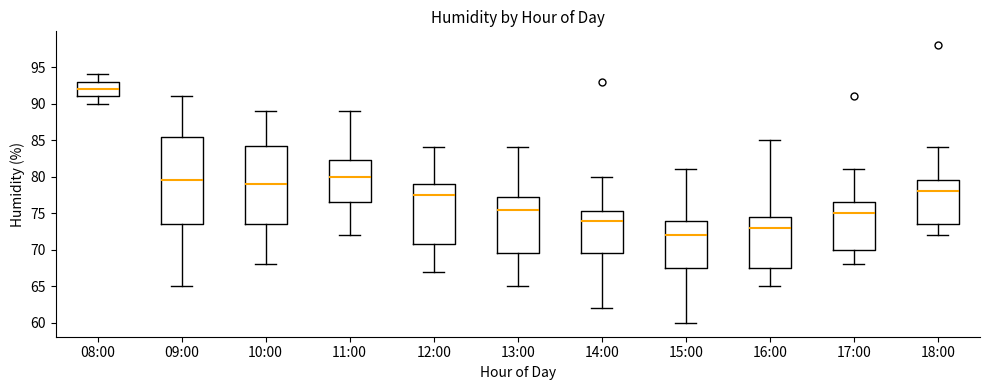

Reading left to right, transcribe this box plot: for each box, give where its median line is, the range the box spans, and where its two whiskers end, as read against the y-axis. The values are not printed on the chart, so give them approximately, as read against the axis.

08:00: median 92.0, box 91.0 to 93.0, whiskers 90.0 to 94.0
09:00: median 79.5, box 73.5 to 85.5, whiskers 65.0 to 91.0
10:00: median 79.0, box 73.5 to 84.5, whiskers 68.0 to 89.0
11:00: median 80.0, box 76.5 to 82.5, whiskers 72.0 to 89.0
12:00: median 77.5, box 71.0 to 79.0, whiskers 67.0 to 84.0
13:00: median 75.5, box 69.5 to 77.5, whiskers 65.0 to 84.0
14:00: median 74.0, box 69.5 to 75.5, whiskers 62.0 to 80.0
15:00: median 72.0, box 67.5 to 74.0, whiskers 60.0 to 81.0
16:00: median 73.0, box 67.5 to 74.5, whiskers 65.0 to 85.0
17:00: median 75.0, box 70.0 to 76.5, whiskers 68.0 to 81.0
18:00: median 78.0, box 73.5 to 79.5, whiskers 72.0 to 84.0